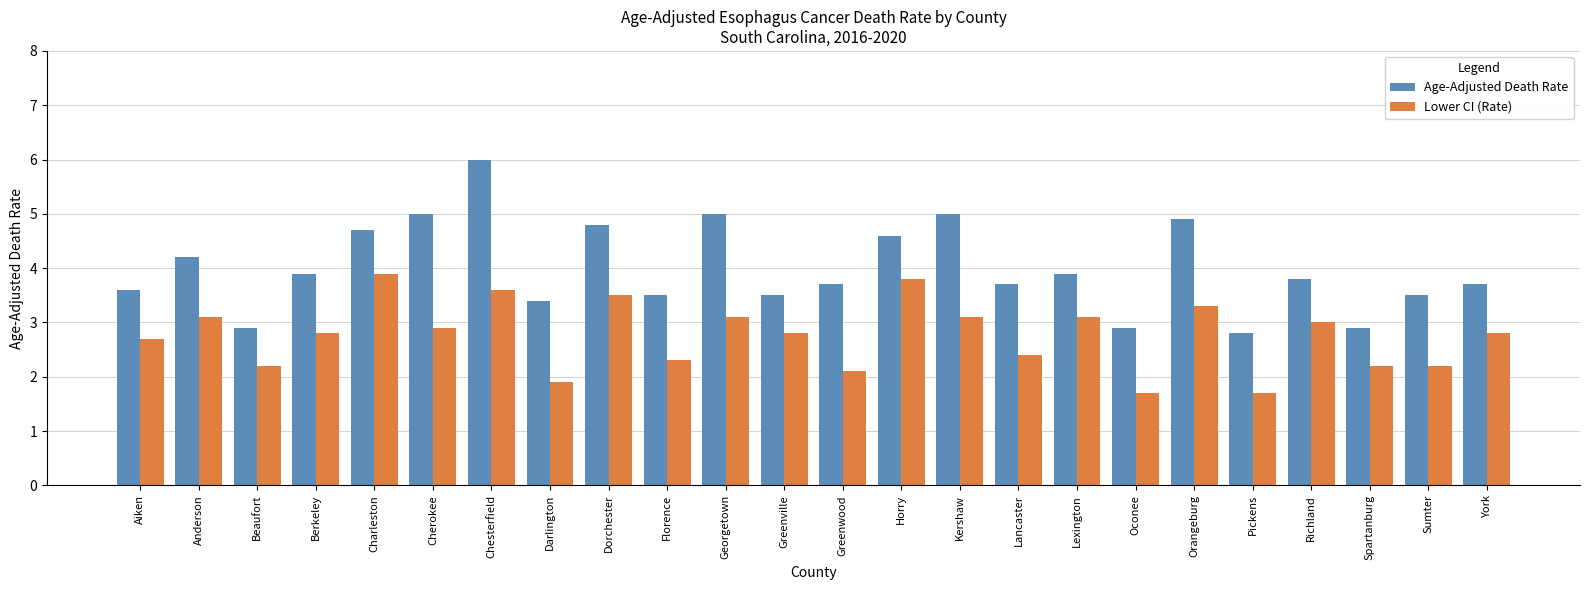

What is the average value of the Lower CI (Rate) series?

2.8